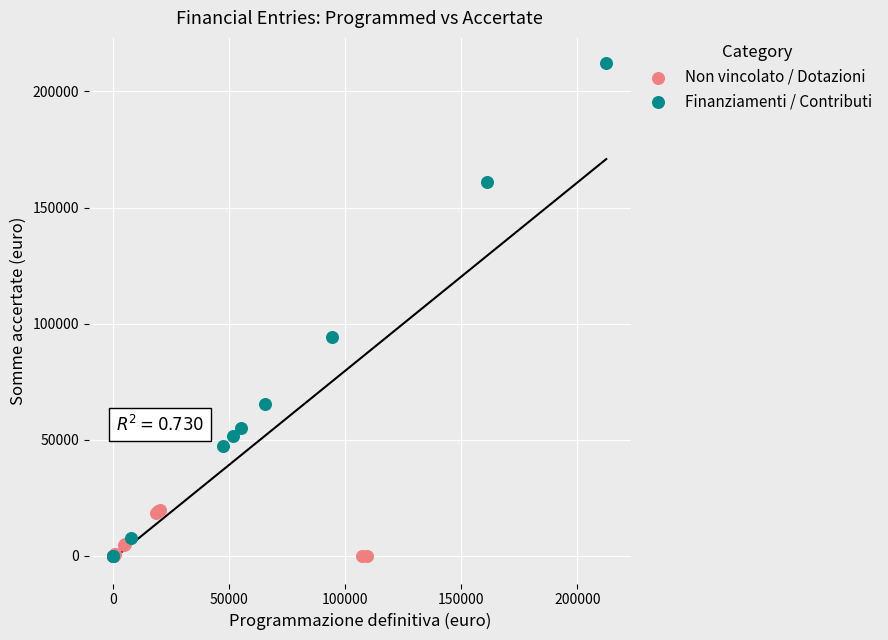

Which series has the largest Y range (max minus min)?

Finanziamenti / Contributi